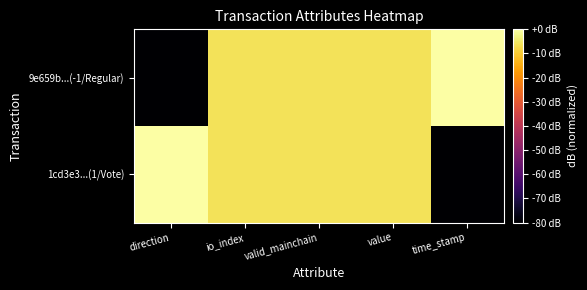

Reading left to right, list all the values displayed in this chart.

9e659b...(-1/Regular): direction=-120.0	io_index=-6.0	valid_mainchain=-6.0	value=-6.0	time_stamp=0.0
1cd3e3...(1/Vote): direction=0.0	io_index=-6.0	valid_mainchain=-6.0	value=-6.0	time_stamp=-120.0